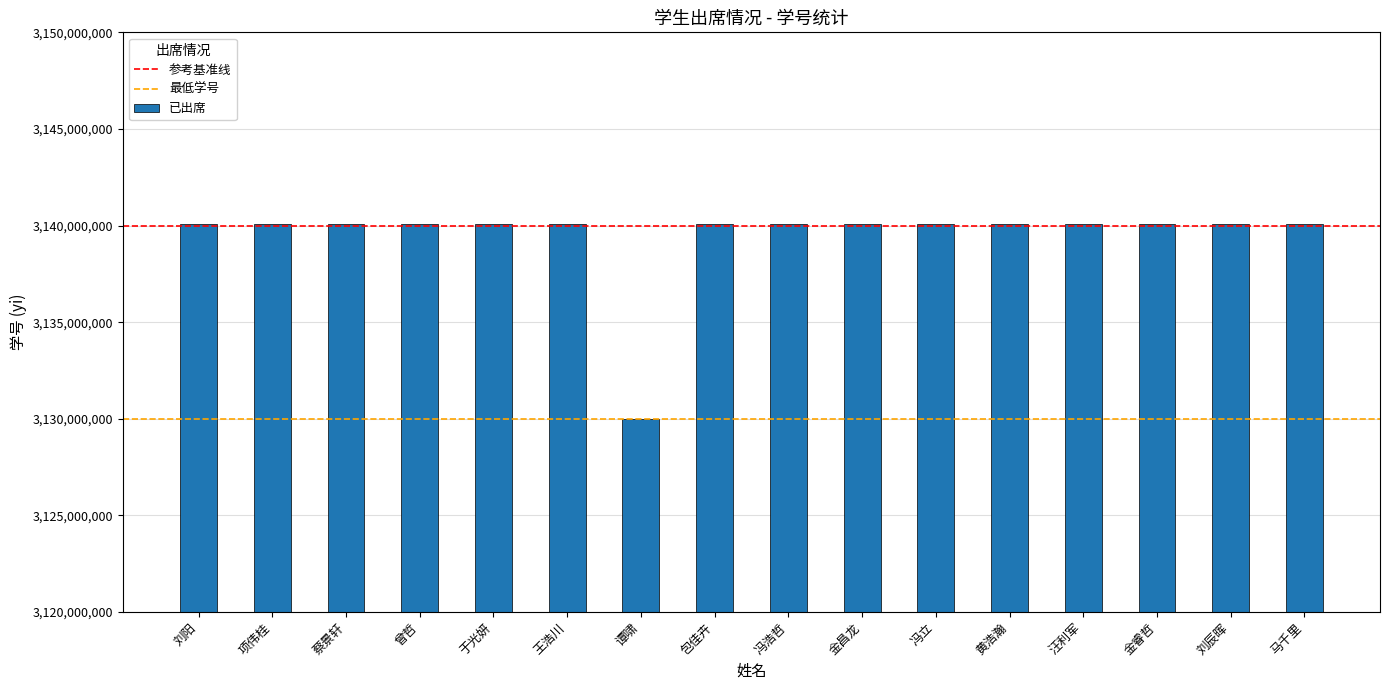

Where does the data first go above 3140103281?

刘阳